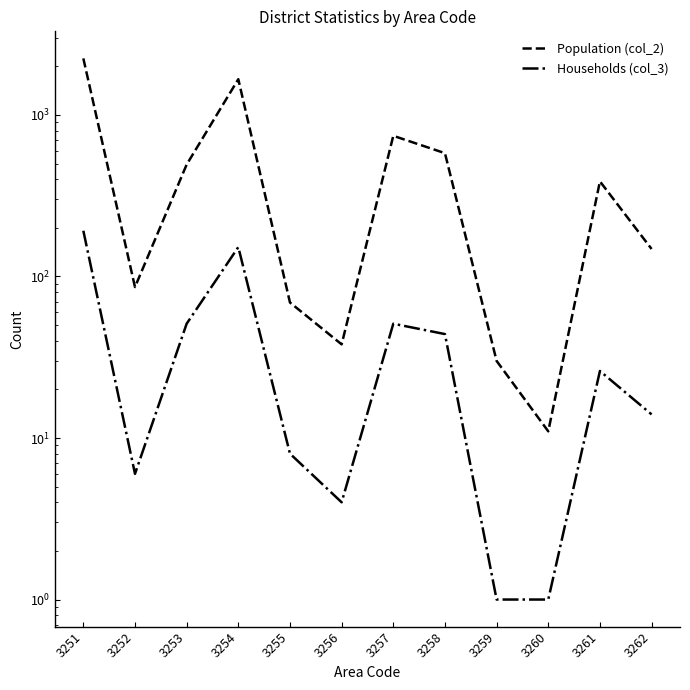

What is the sum of all Population (col_2) values?

6491